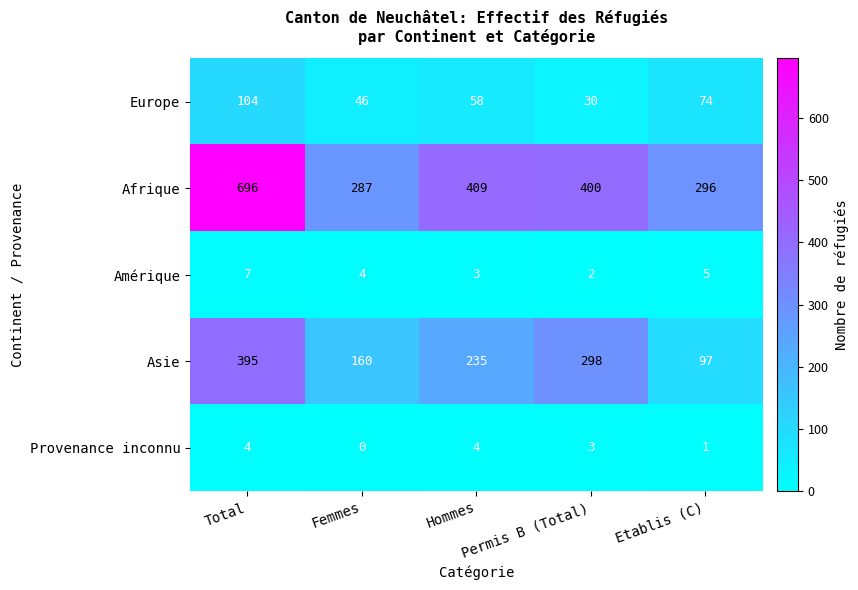

Between Femmes and Hommes, which series saw the biggest shift?

Afrique